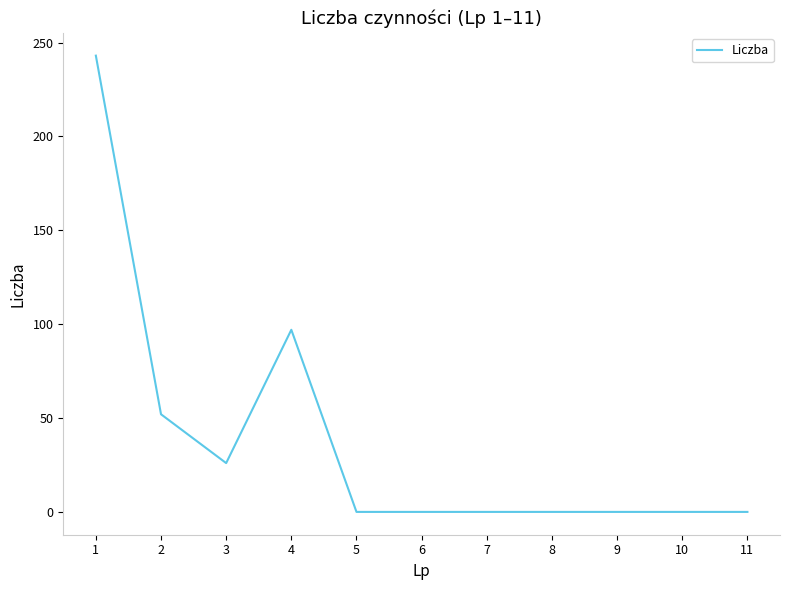

What is the maximum value shown in the chart?

243